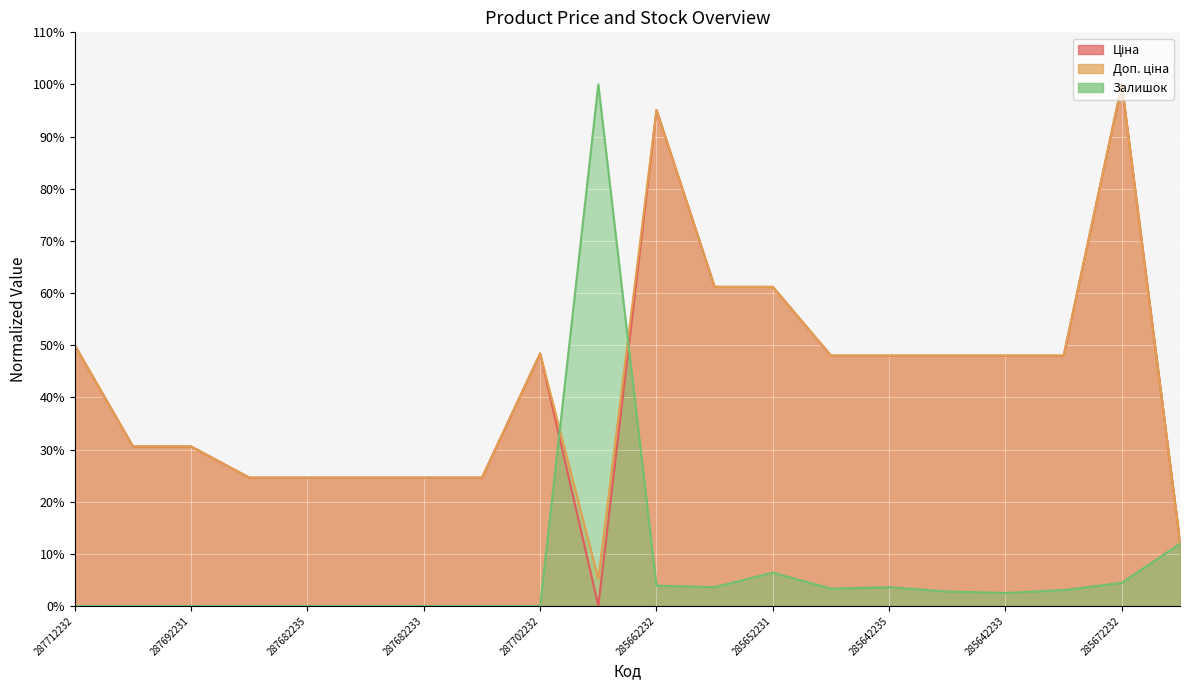

Which series has the widest spread of values?

Залишок